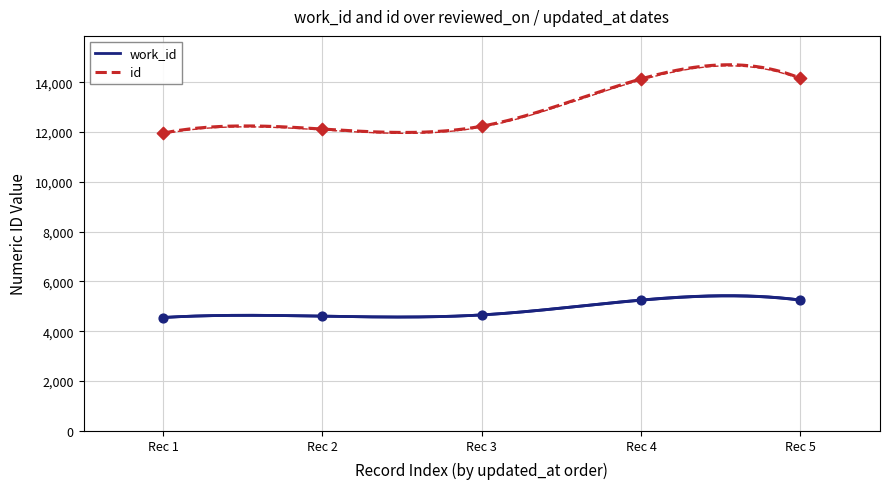

What are all the series names shown in the legend?

work_id, id